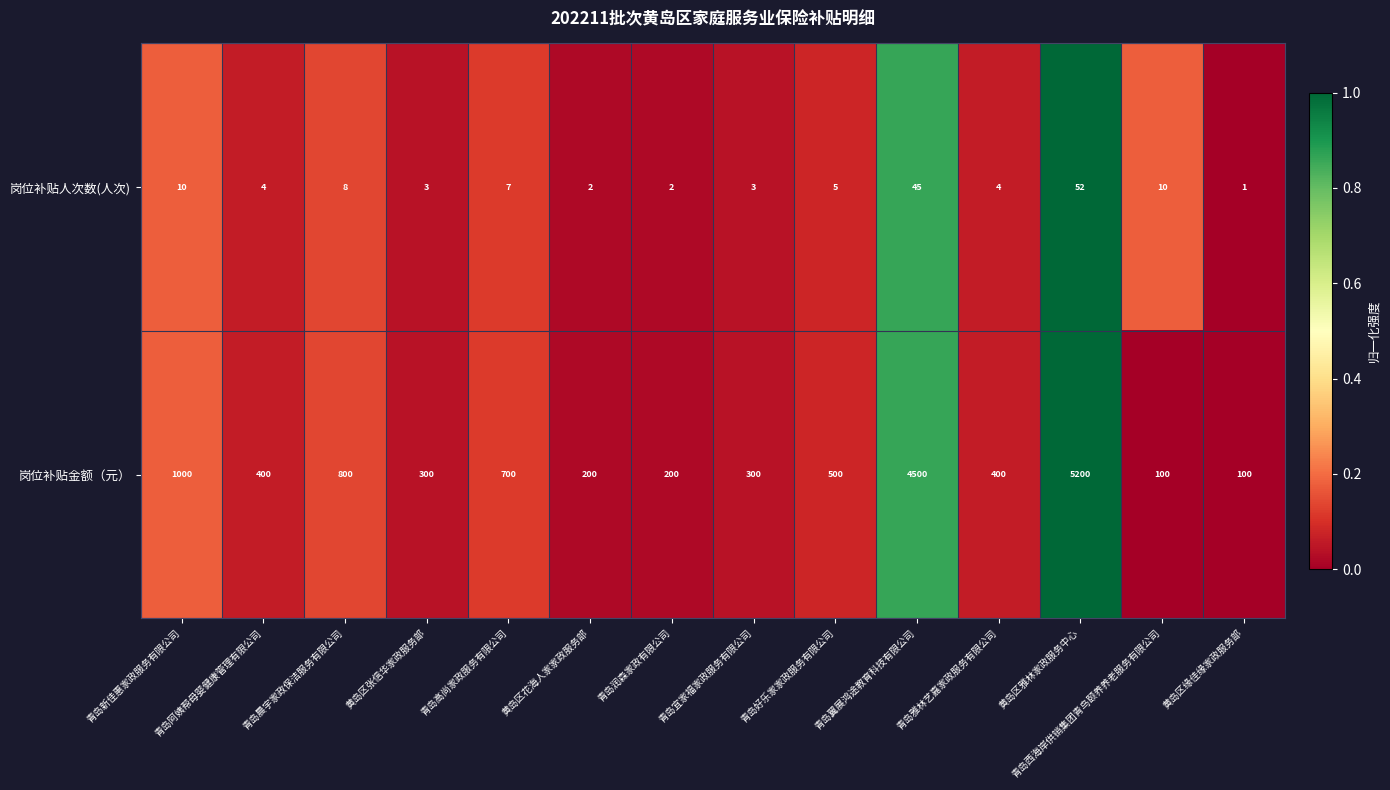

At which category is the sum across all series the highest?

黄岛区雅林家政服务中心